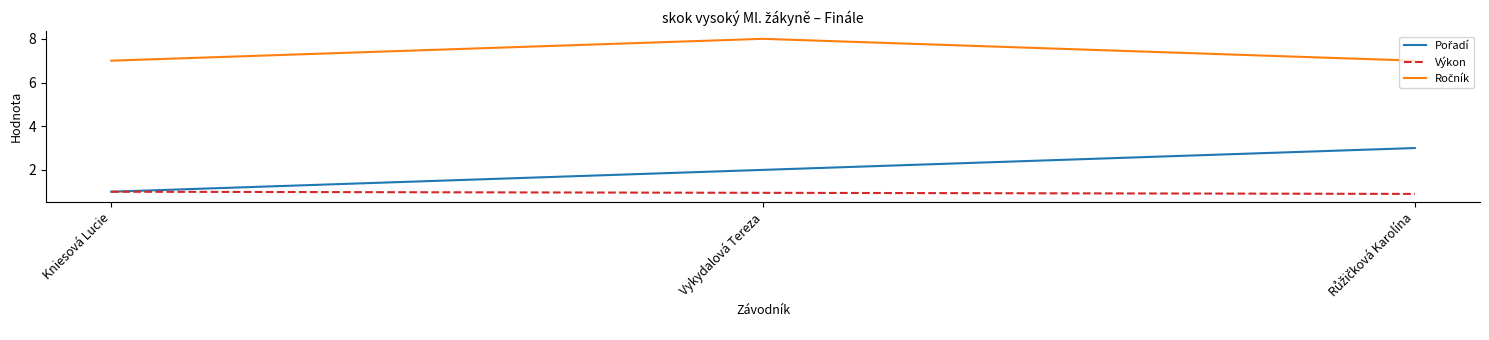

What is the minimum value shown in the chart?

0.9